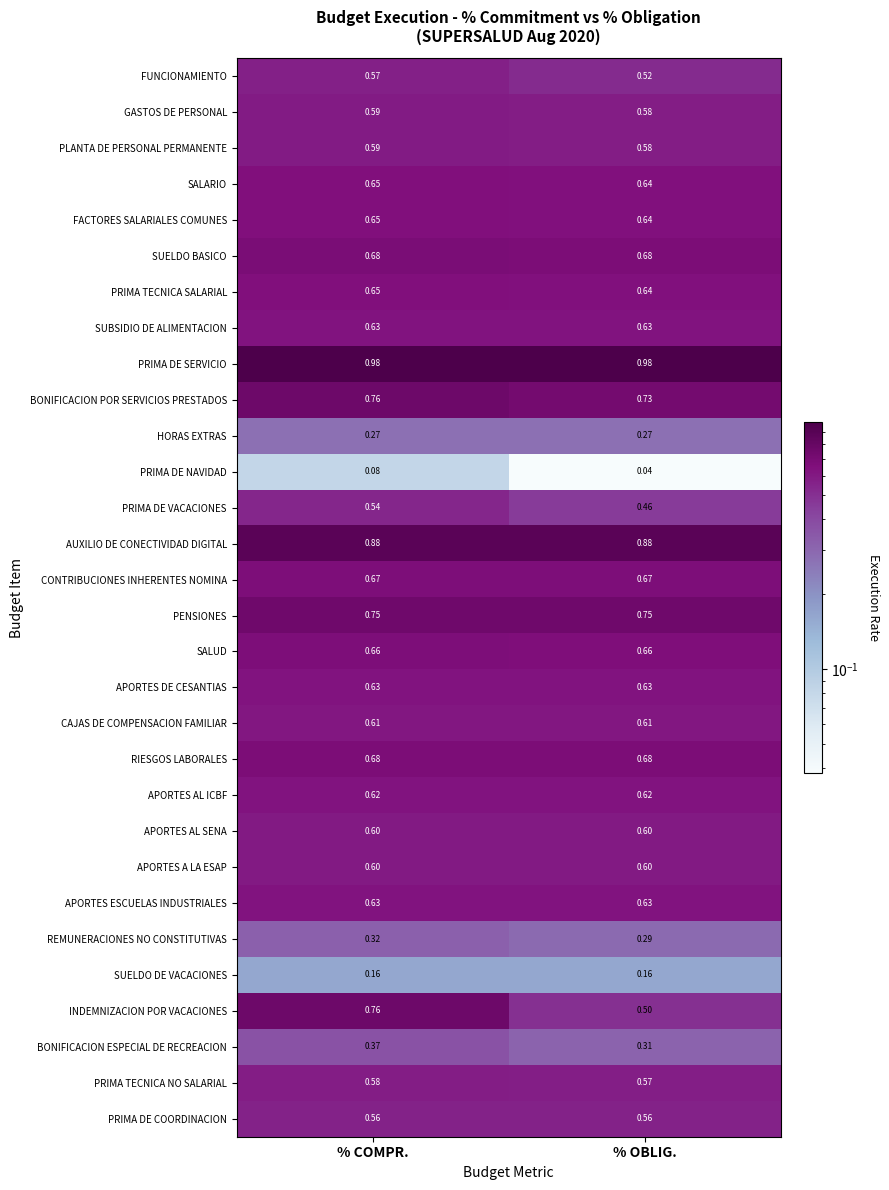

What is the total value across all series at % OBLIG.?

17.1